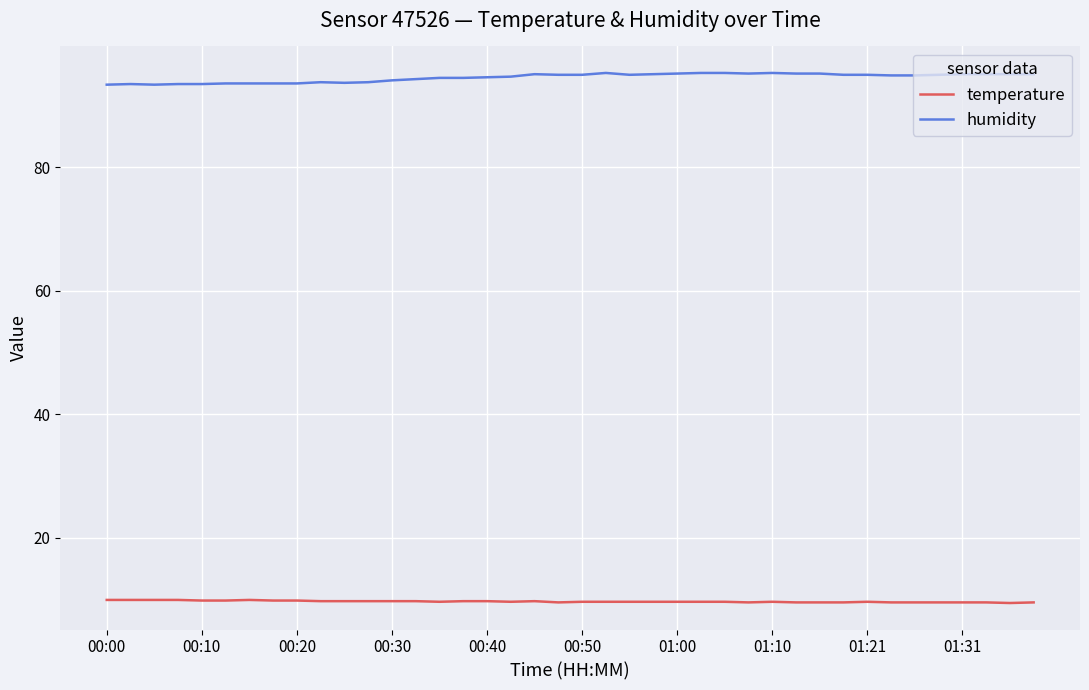

True or false: humidity and temperature cross at least once.

False